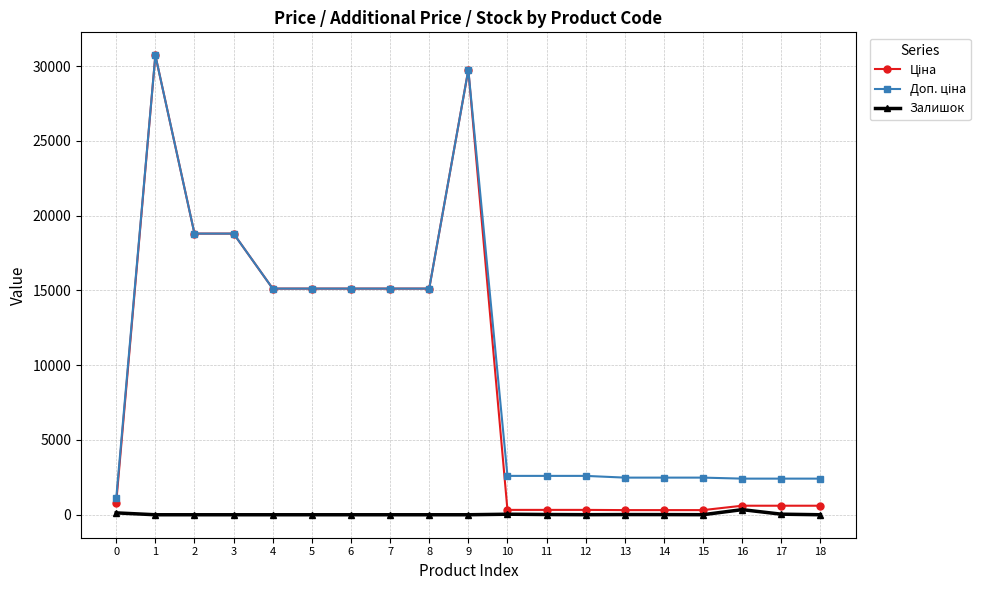

True or false: Залишок has more than 0 interior local peaks.

True